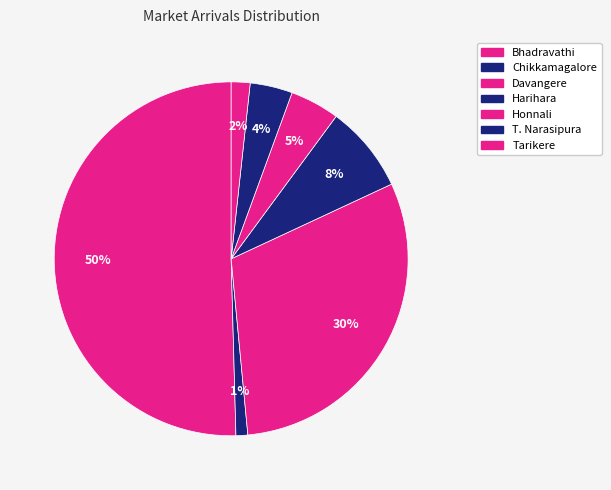

Count the number of slices in the pie.

7